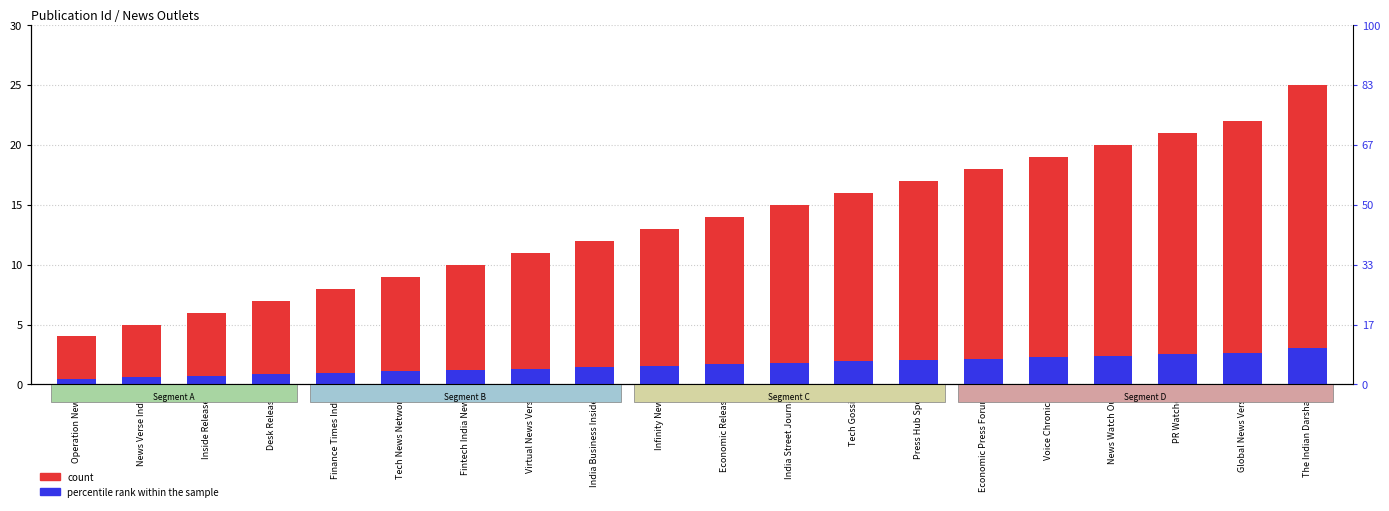

At how many categories does at least one series exceed 23?

1